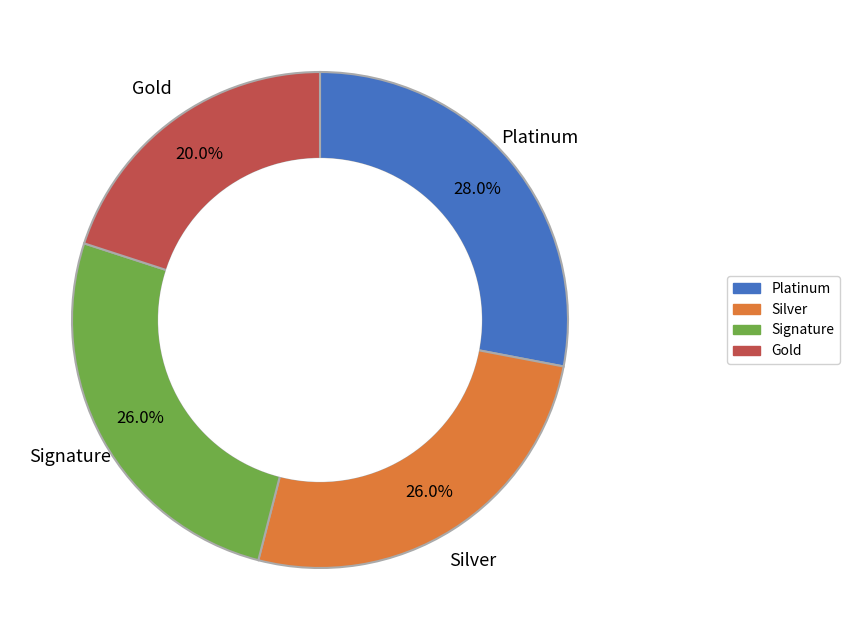

Does any single category account for the majority?

No